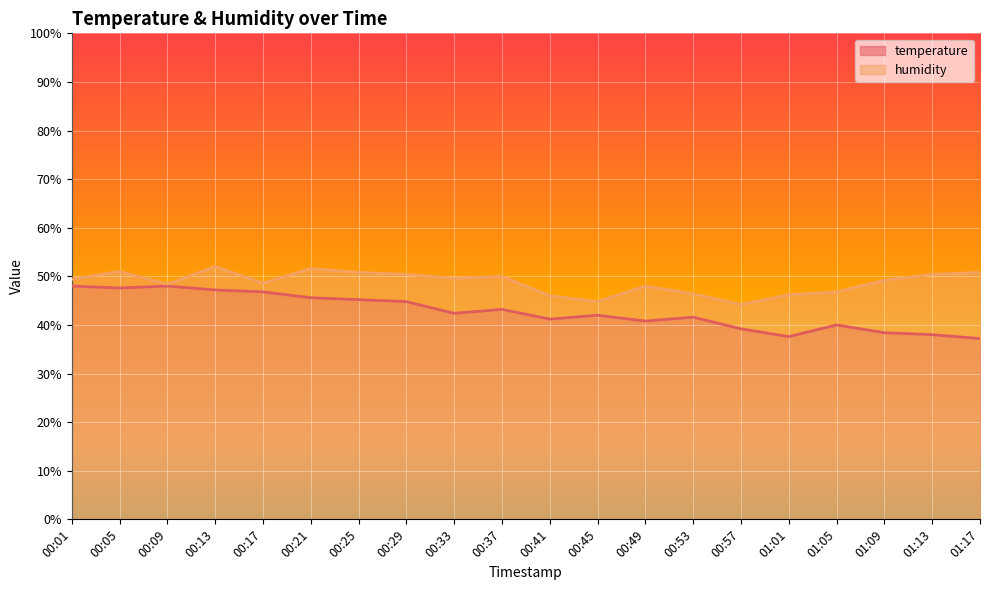

The temperature series shows 74.2 at 00:17. True or false?

False